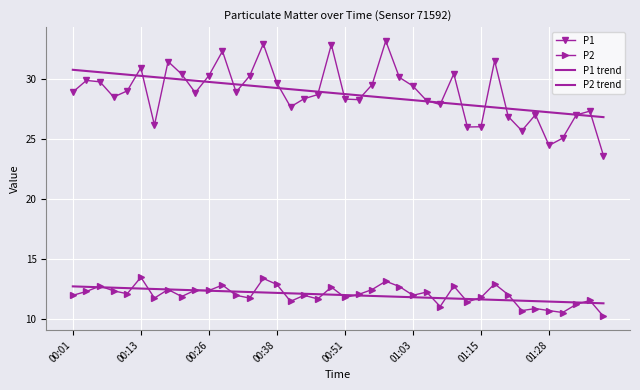

Which series has the widest spread of values?

P1